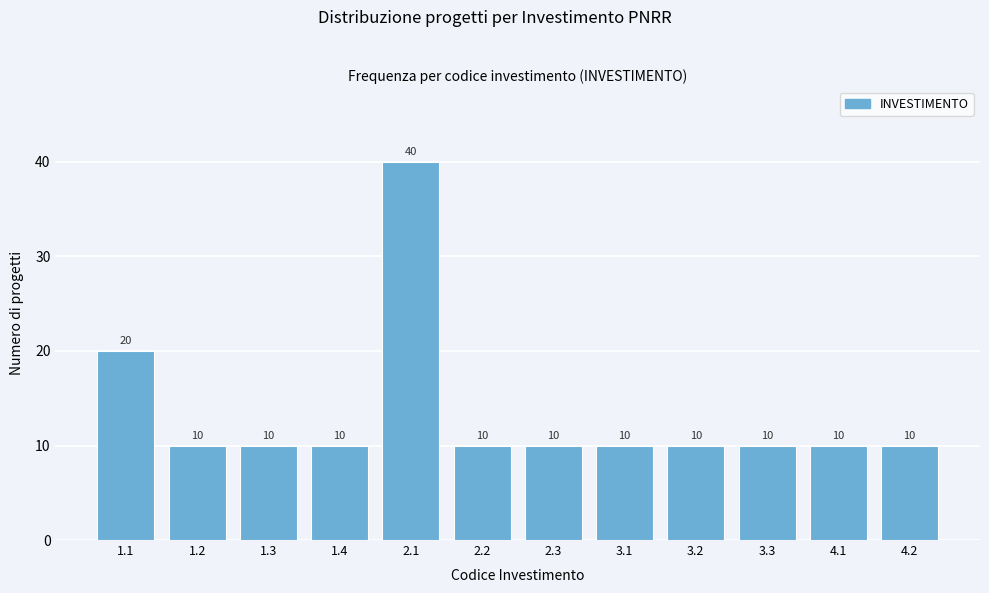

Reading right to left, transcribe all the data shown in this chart.

10	10	10	10	10	10	10	40	10	10	10	20